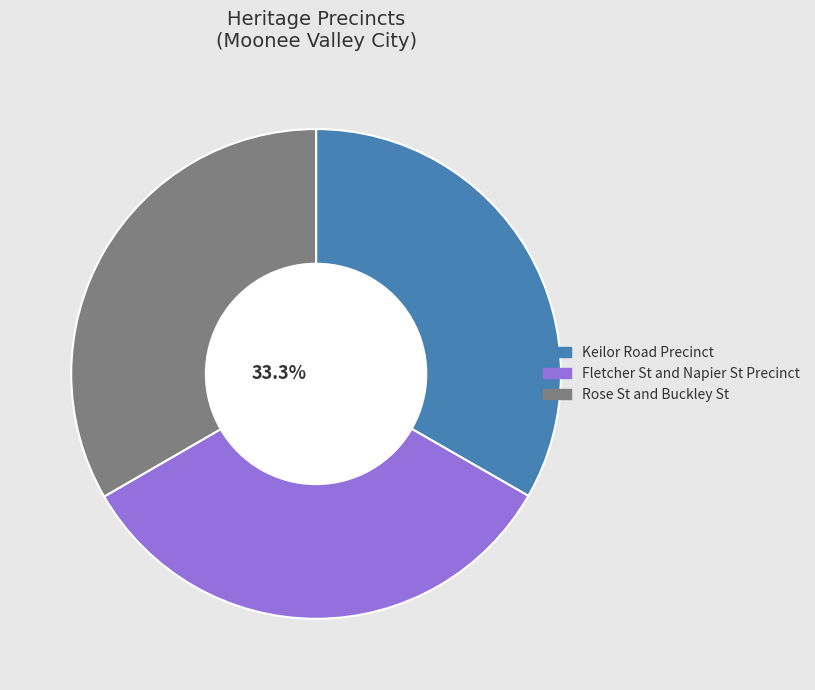

Is it true that Fletcher St and Napier St Precinct is 33% of the pie?

True